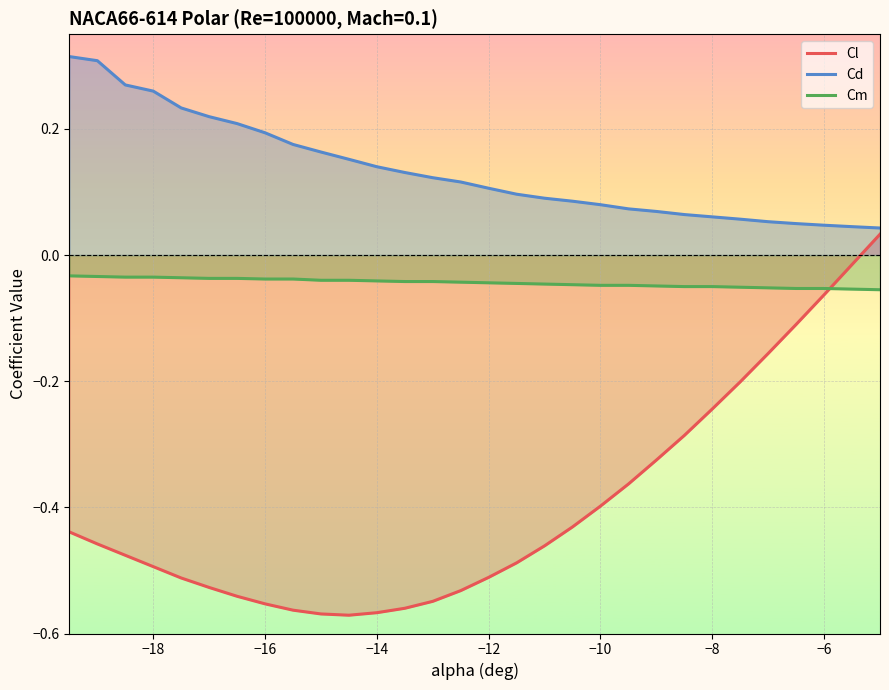

What is the minimum value for Cm?

-0.1